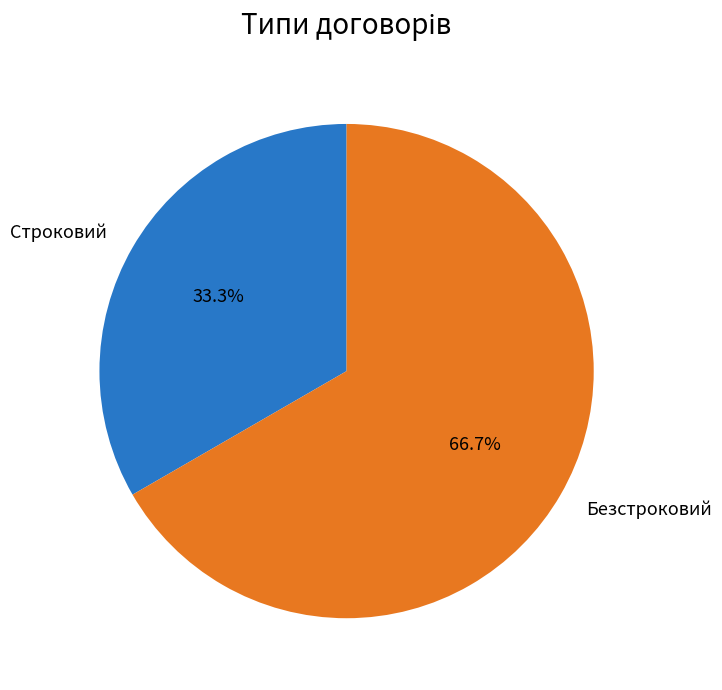

Is the sum of Строковий and Безстроковий greater than half?

Yes